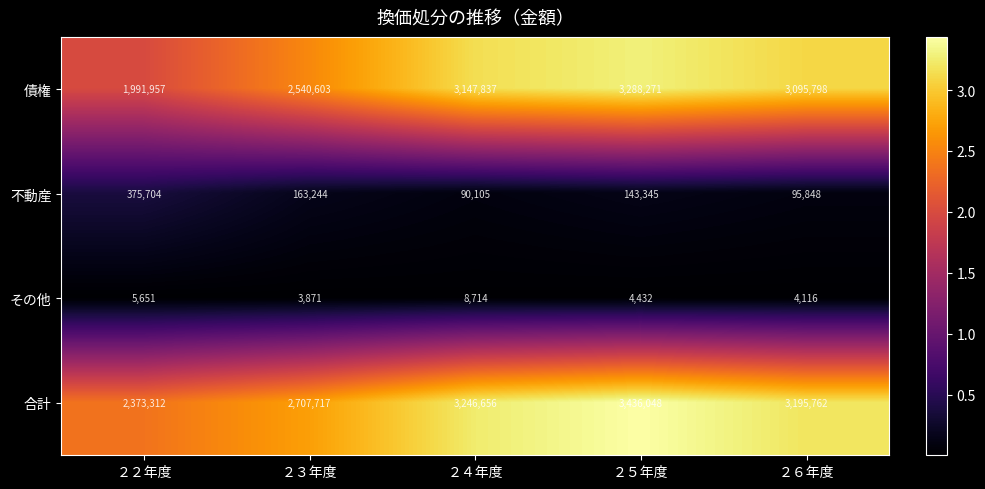

Which series has the widest spread of values?

債権